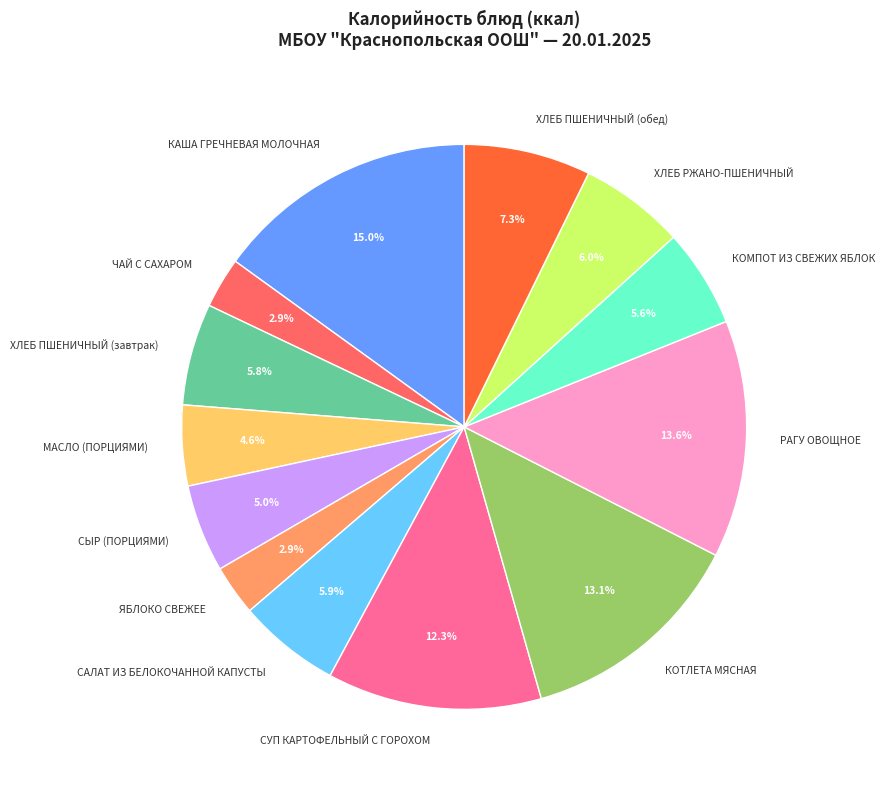

How much of the chart is everything except РАГУ ОВОЩНОЕ?

86.4%